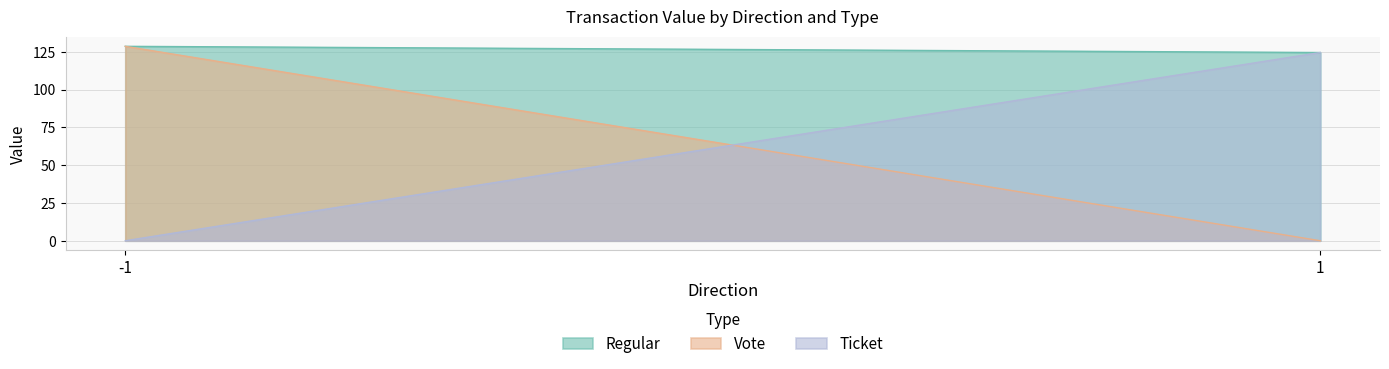

Is it true that Regular equals 124.6 at 1?

True